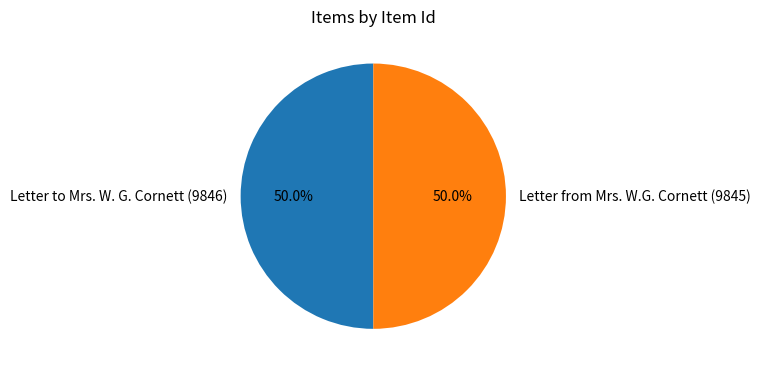

What is the ratio of the value at Letter from Mrs. W.G. Cornett (9845) to the value at Letter to Mrs. W. G. Cornett (9846)?

1.0